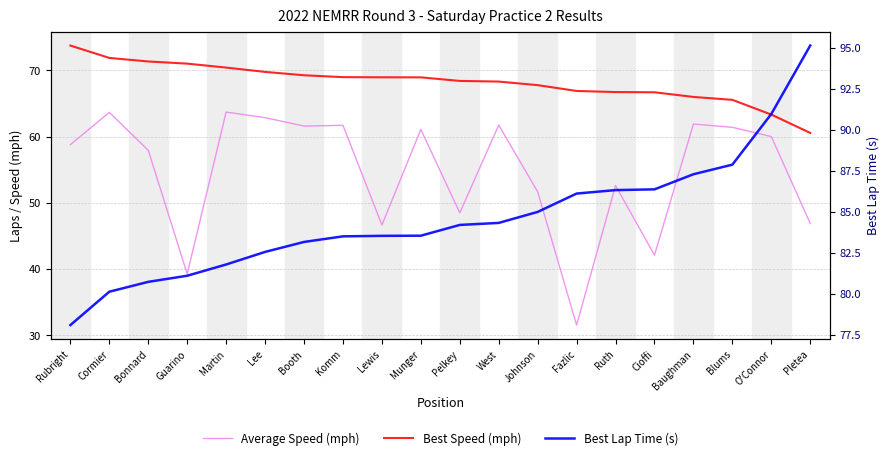

What is the sum of all Best Speed (mph) values?

1364.6